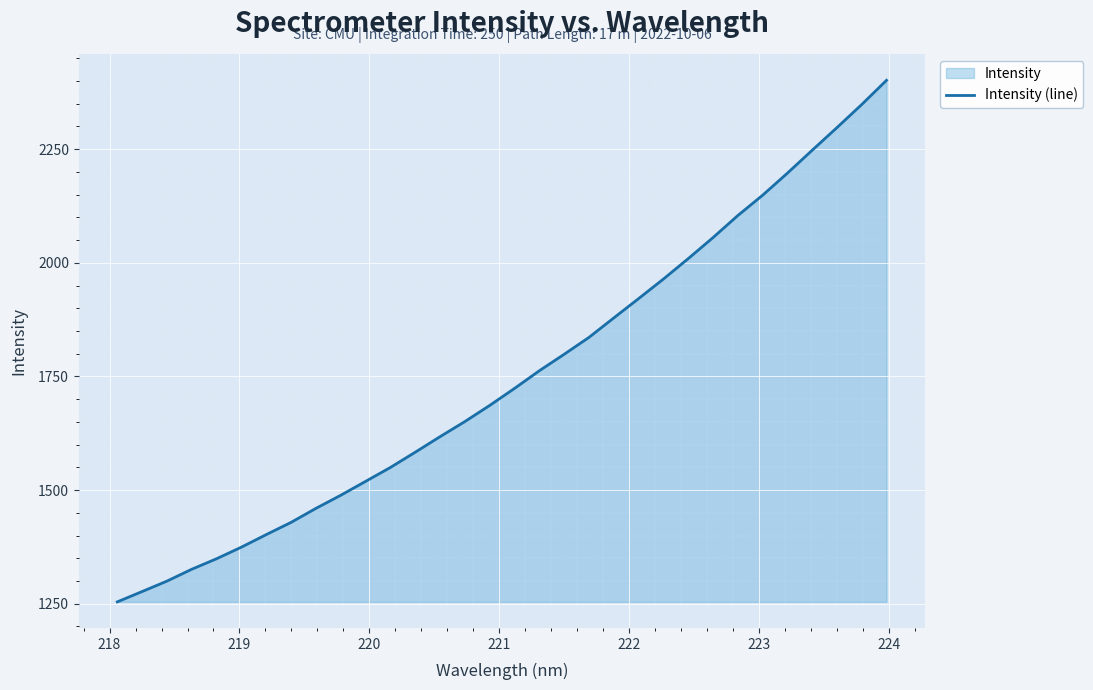

What is the smallest value displayed?

1254.0